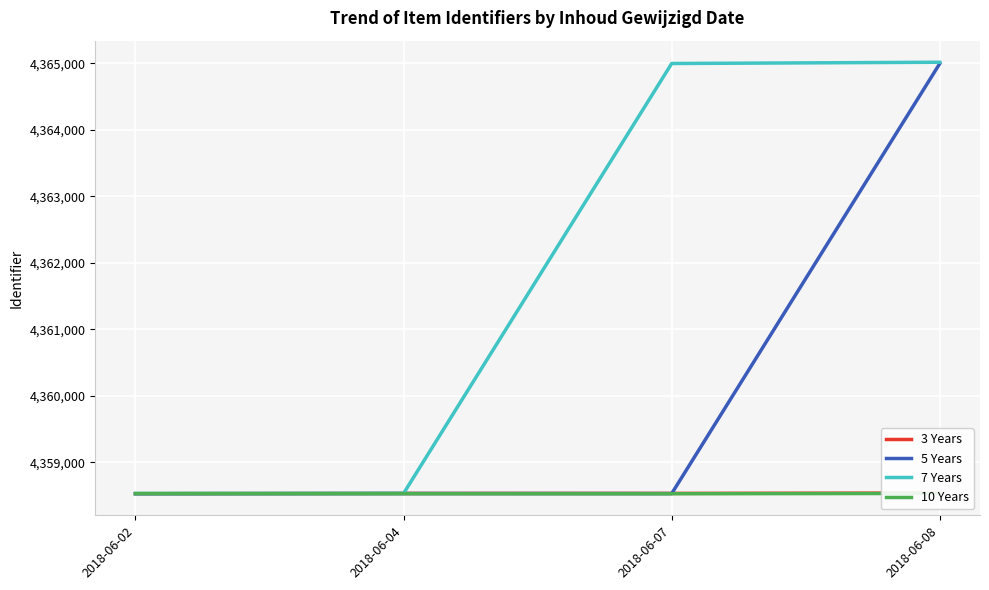

At which label does 10 Years reach its minimum?

2018-06-07